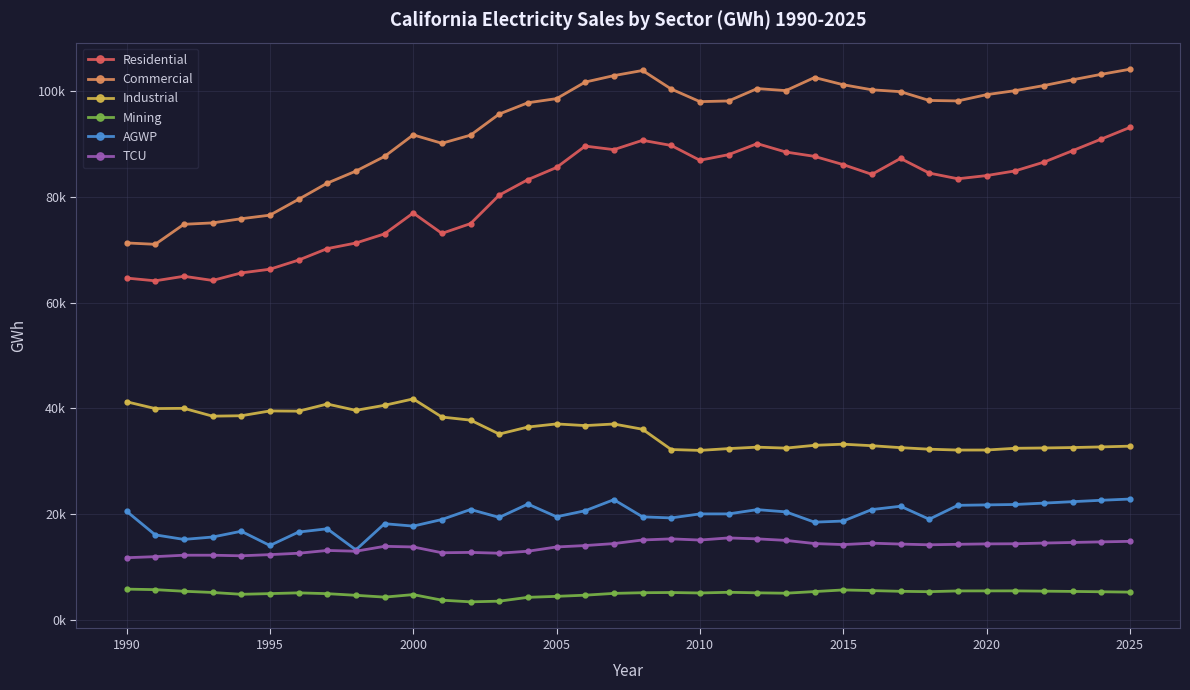

What is the smallest value displayed?

3432.4